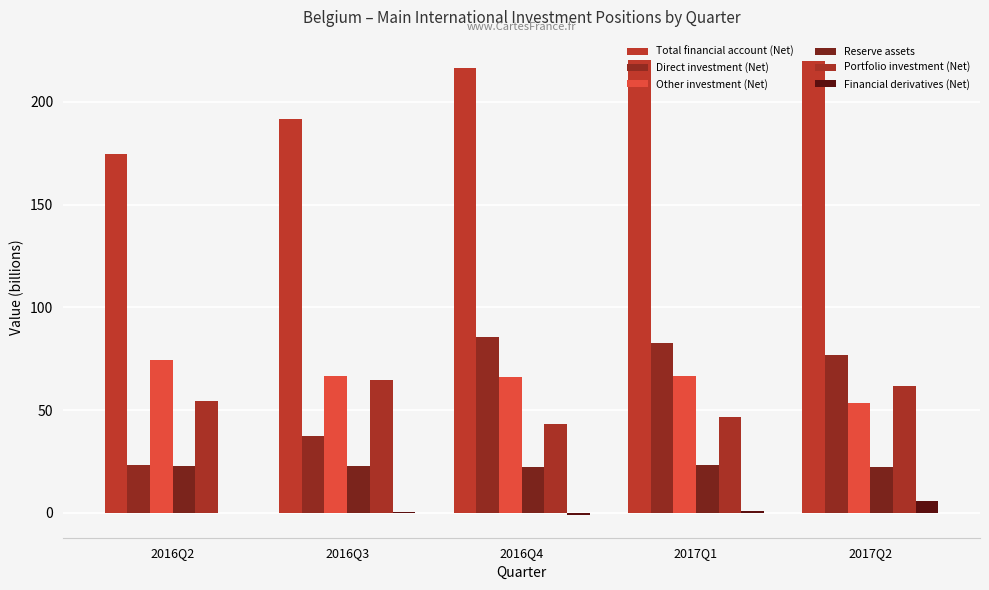

What is the label of the 3rd bar from the left?

2016Q4